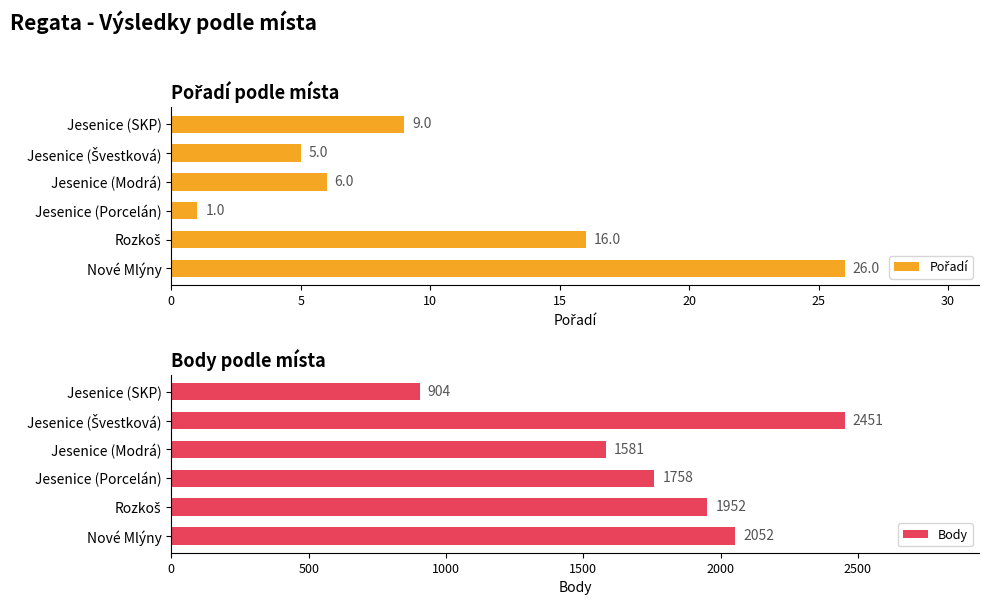

What is the average value of the Body series?

1783